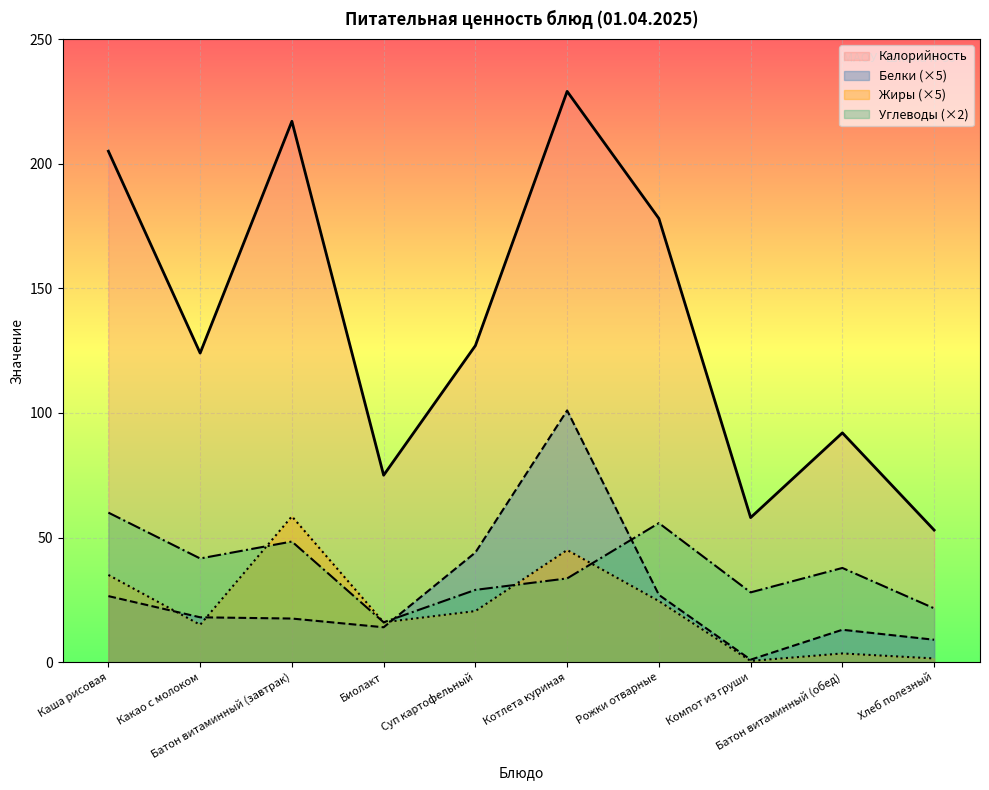

Which series has the largest range (max minus min)?

Калорийность